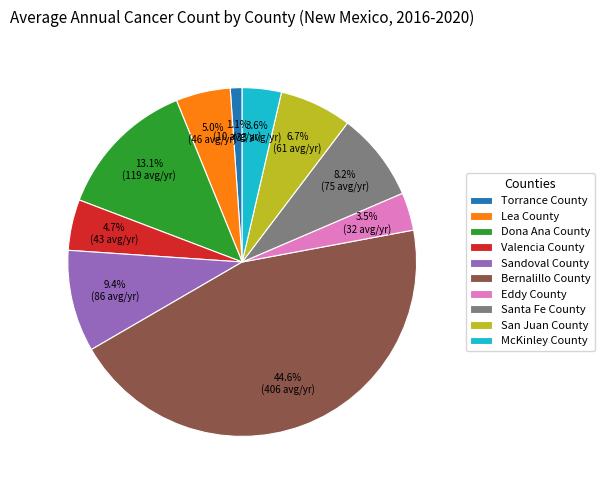

How many segments does this pie chart have?

10